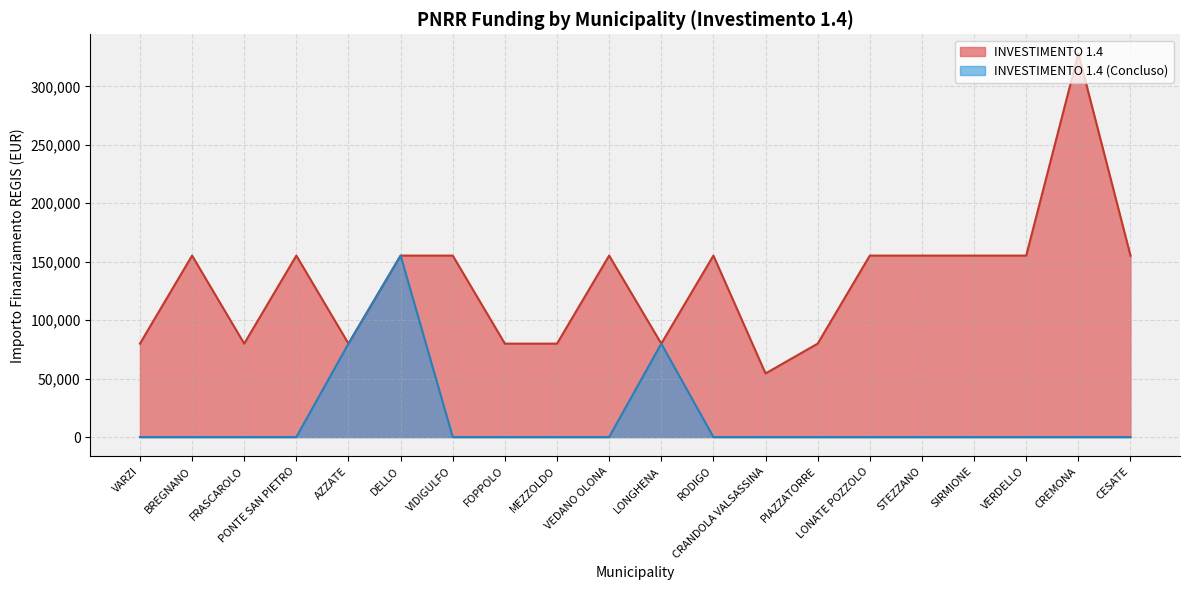

Does the chart display data point markers on the line(s)?

No